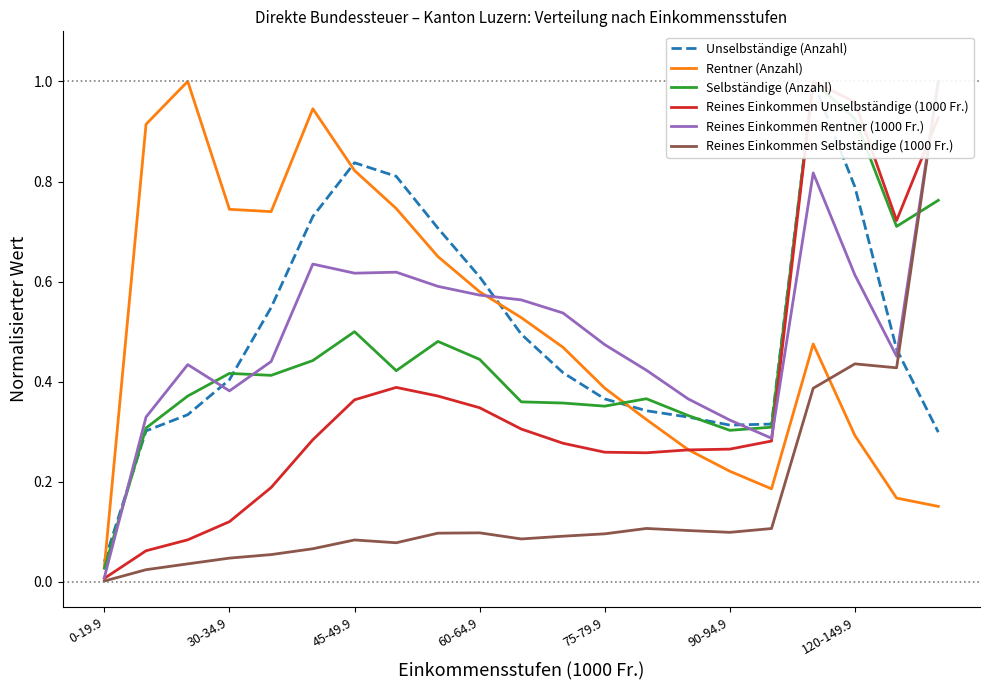

Rank the series at 90-94.9 from lowest to highest value.

Reines Einkommen Selbständige (1000 Fr.), Rentner (Anzahl), Reines Einkommen Unselbständige (1000 Fr.), Selbständige (Anzahl), Unselbständige (Anzahl), Reines Einkommen Rentner (1000 Fr.)